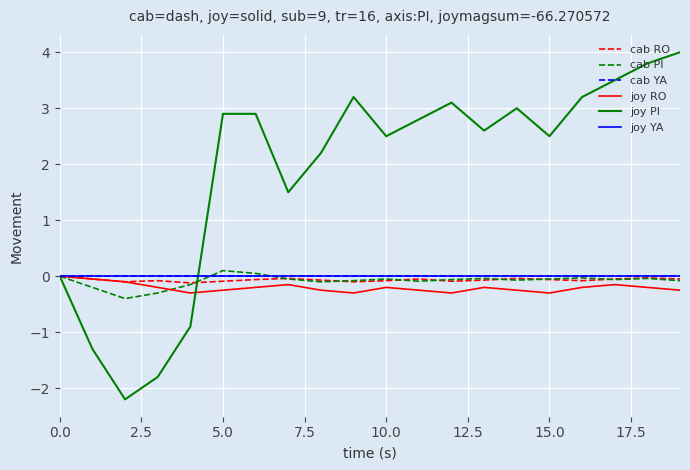

List the series in order of their peak value, highest first.

joy PI, cab PI, cab RO, cab YA, joy RO, joy YA